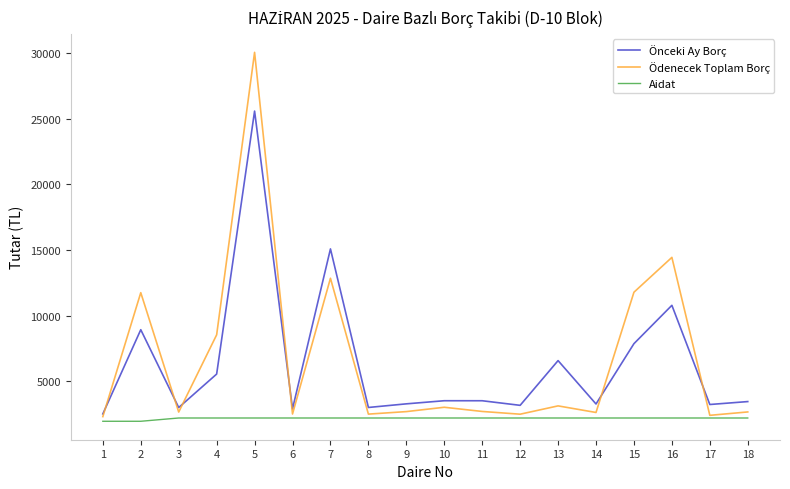

Which category has the highest value in the Ödenecek Toplam Borç series?

5